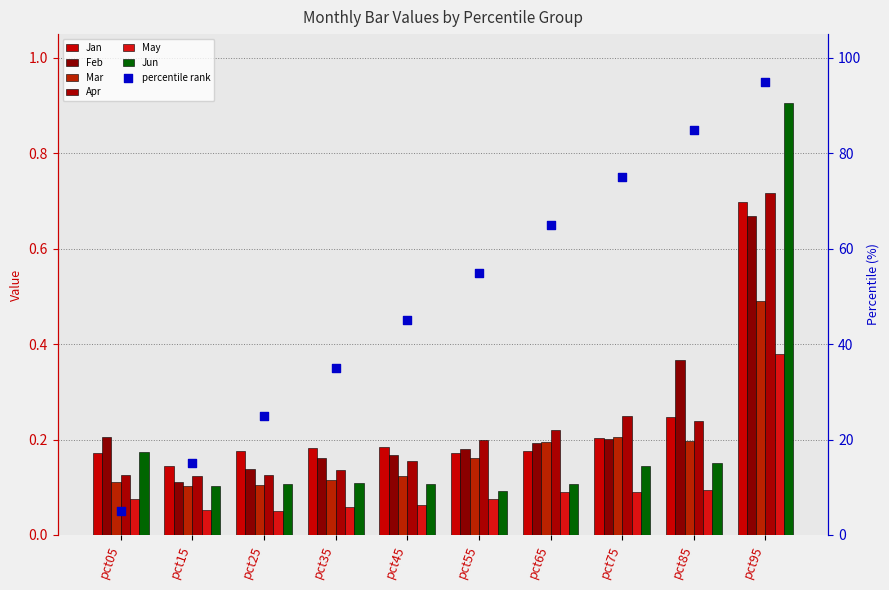

What is the total value across all series at pct35?

0.8